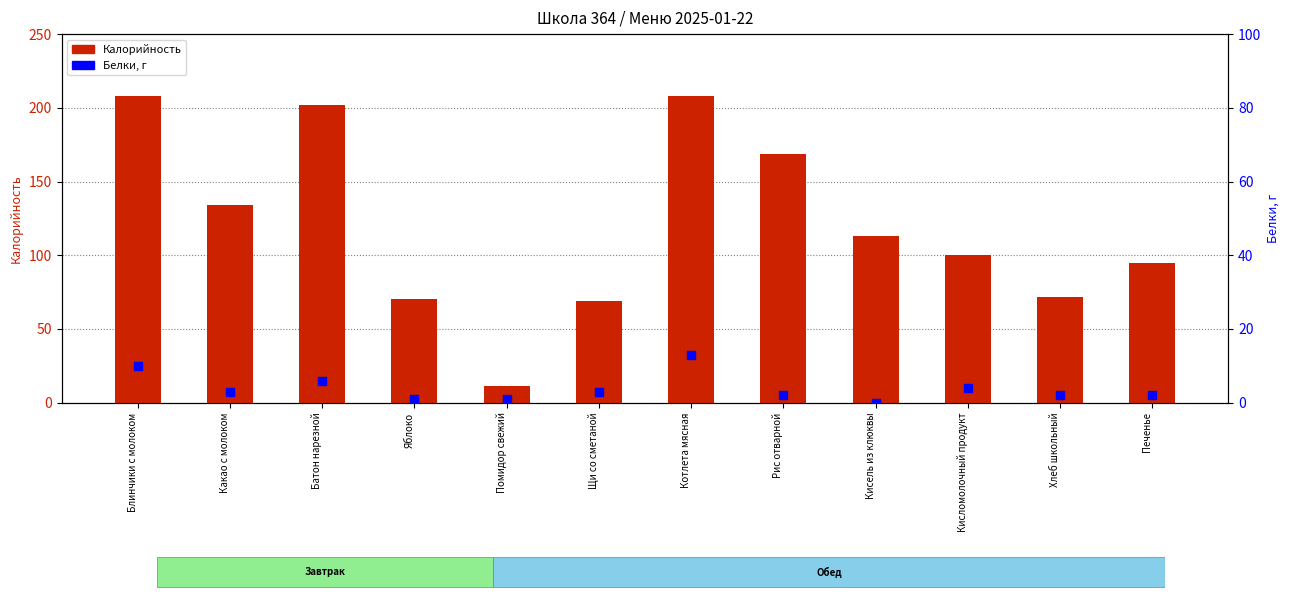

What are all the series names shown in the legend?

Калорийность, Белки